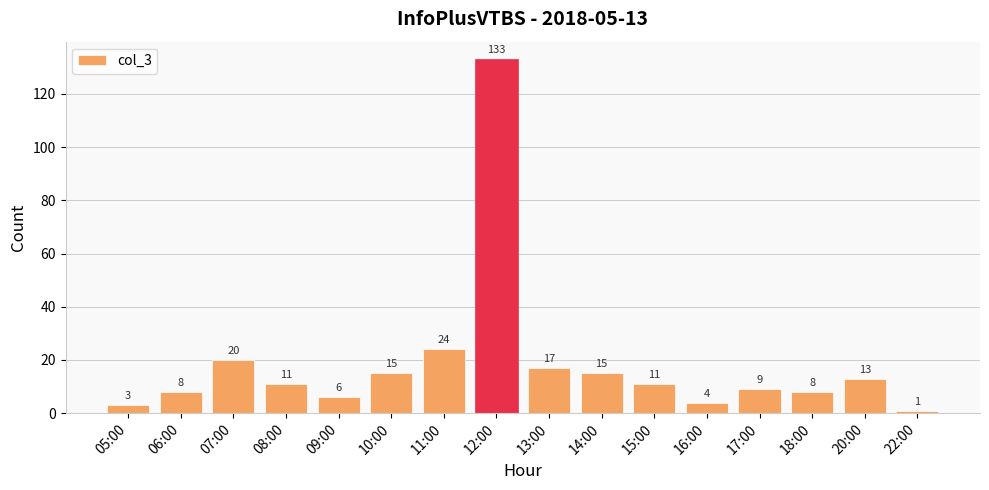

Is it true that the value at 20:00 is 13?

True